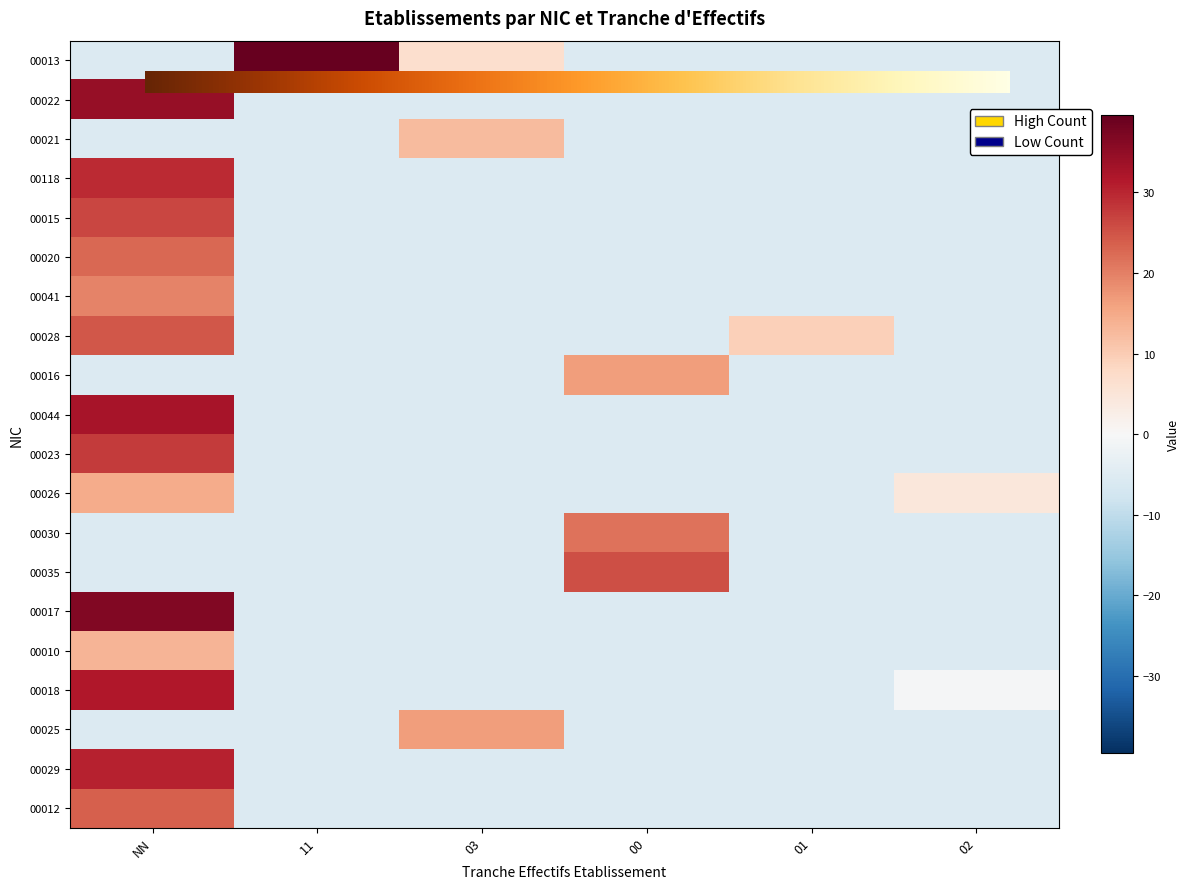

Reading left to right, extract all data points from this chart.

00013: -5.4	39.6	6.6	-5.4	-5.4	-5.4
00022: 19.6	-5.4	-5.4	-5.4	-5.4	-5.4
00021: -5.4	-5.4	12.6	-5.4	-5.4	-5.4
00118: 22.6	-5.4	-5.4	-5.4	-5.4	-5.4
00015: 23.6	-5.4	-5.4	-5.4	-5.4	-5.4
00020: 26.6	-5.4	-5.4	-5.4	-5.4	-5.4
00041: 34.6	-5.4	-5.4	-5.4	-5.4	-5.4
00028: 24.6	-5.4	-5.4	-5.4	9.6	-5.4
00016: -5.4	-5.4	-5.4	16.6	-5.4	-5.4
00044: 36.6	-5.4	-5.4	-5.4	-5.4	-5.4
00023: 29.6	-5.4	-5.4	-5.4	-5.4	-5.4
00026: 14.6	-5.4	-5.4	-5.4	-5.4	4.6
00030: -5.4	-5.4	-5.4	21.6	-5.4	-5.4
00035: -5.4	-5.4	-5.4	25.6	-5.4	-5.4
00017: 32.6	-5.4	-5.4	-5.4	-5.4	-5.4
00010: 13.6	-5.4	-5.4	-5.4	-5.4	-5.4
00018: 31.6	-5.4	-5.4	-5.4	-5.4	-0.4
00025: -5.4	-5.4	16.6	-5.4	-5.4	-5.4
00029: 27.6	-5.4	-5.4	-5.4	-5.4	-5.4
00012: 30.6	-5.4	-5.4	-5.4	-5.4	-5.4